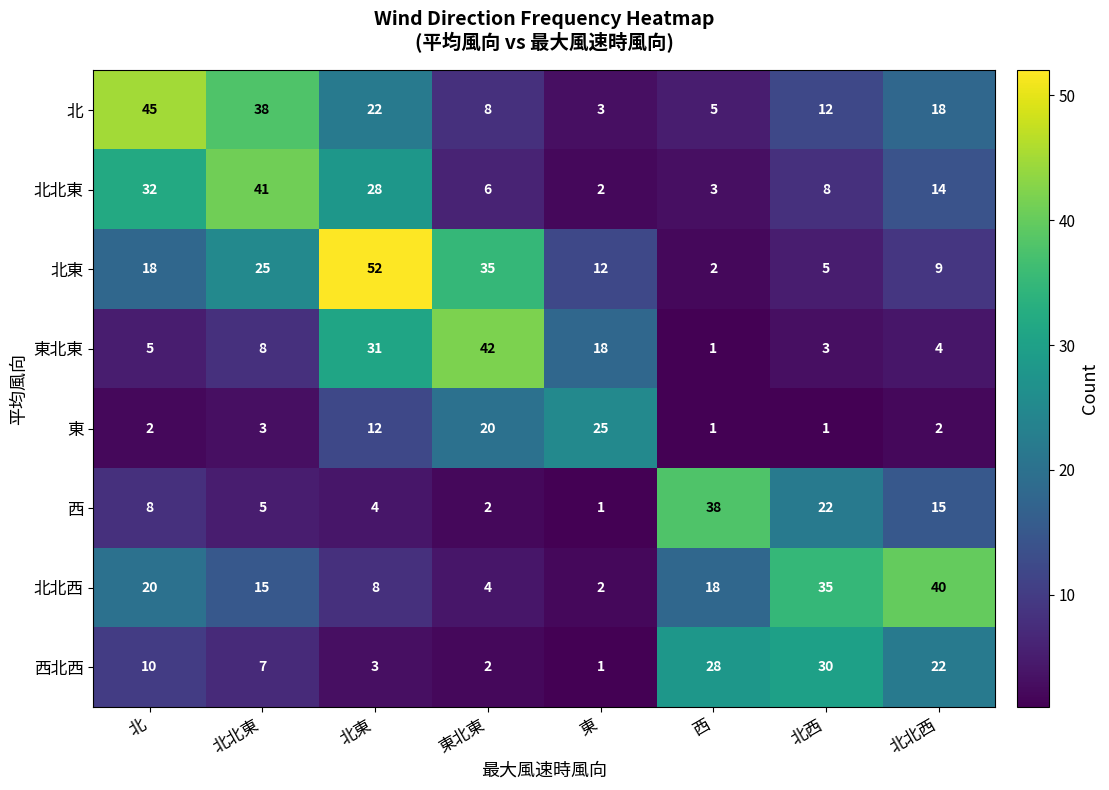

What is the difference between the maximum and minimum values in the 北北東 series?

39